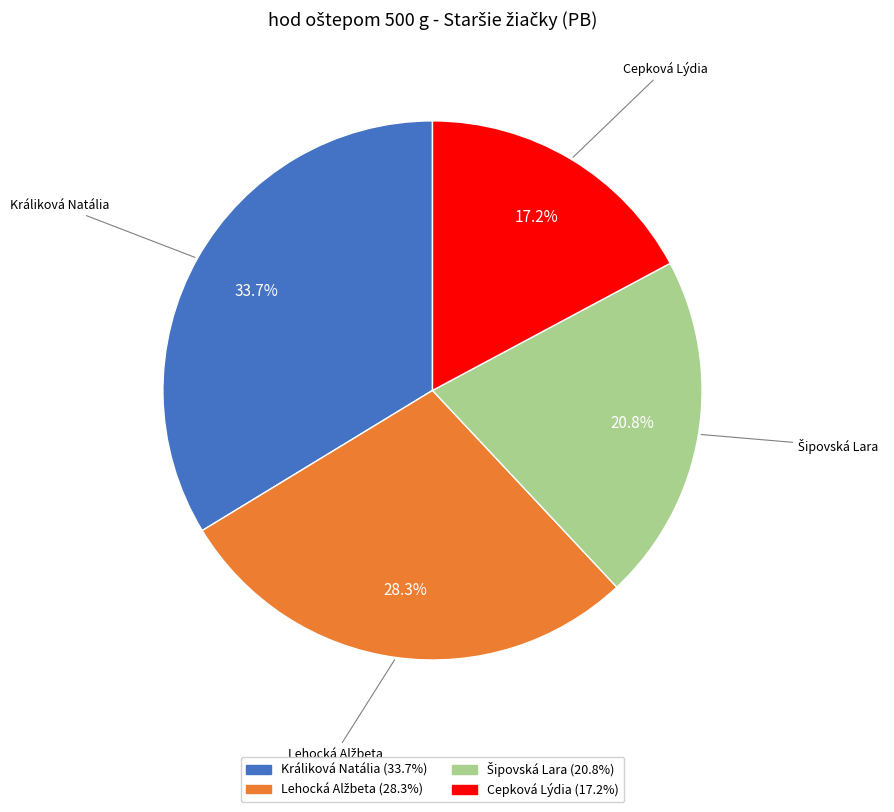

Does Králiková Natália represent more than half of the total?

No